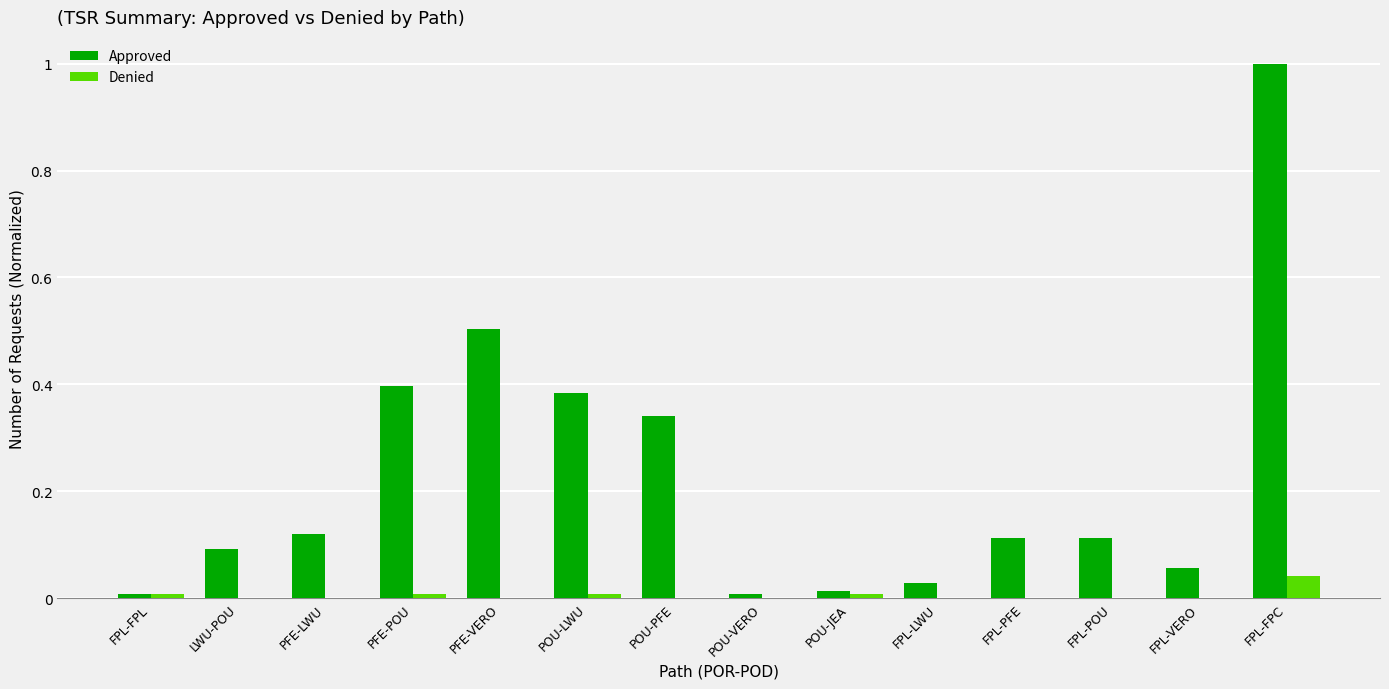

What is the sum of all Approved values?

3.2